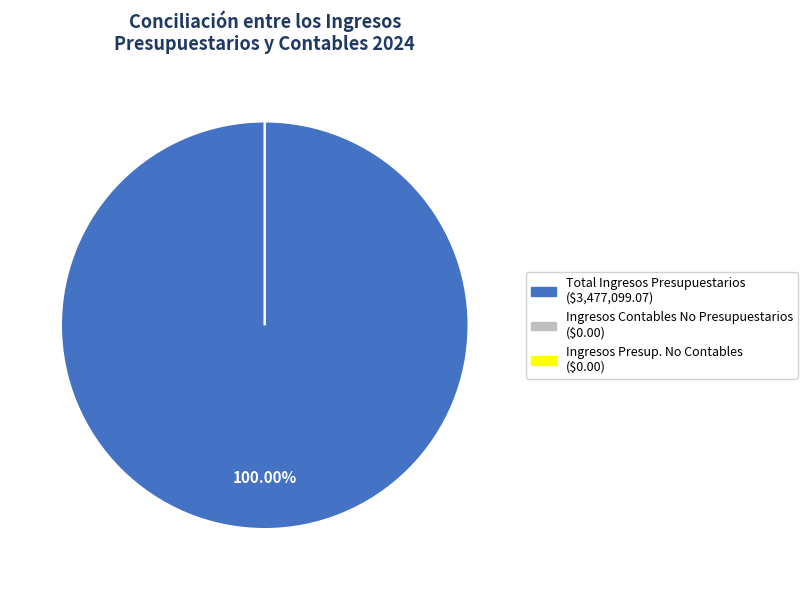

Between Ingresos Contables No Presupuestarios and Ingresos Presupuestarios No Contables, which is larger?

Ingresos Contables No Presupuestarios